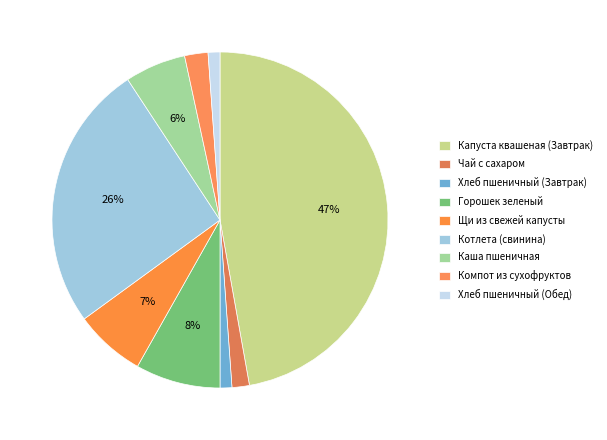

What portion of the pie excludes Щи из свежей капусты?

93.2%